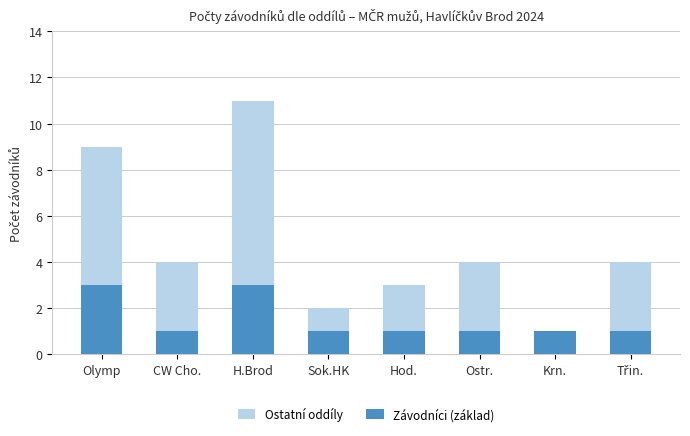

Is it true that Závodníci (základ) equals 2 at Ostr.?

False